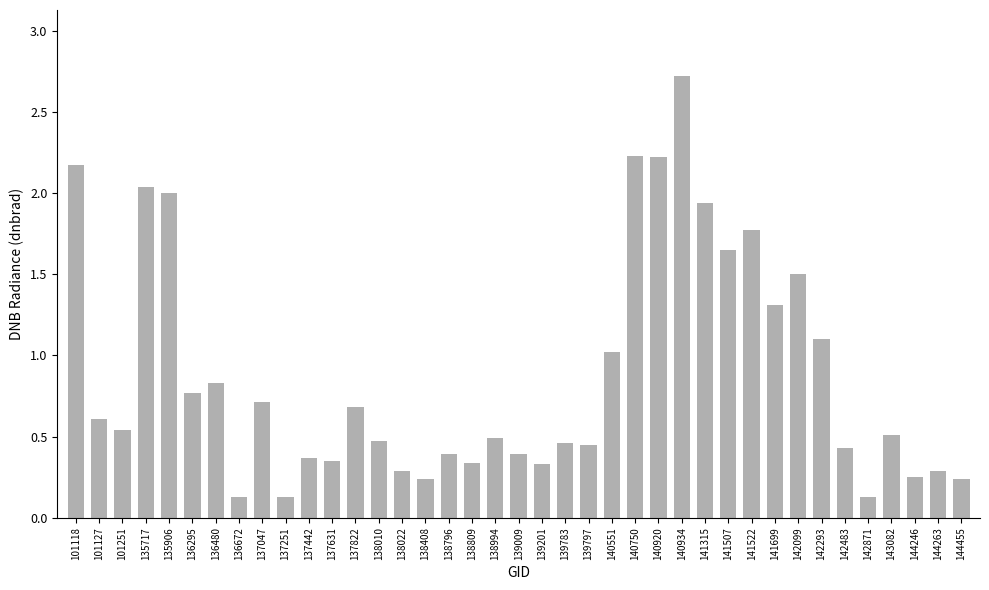

At which category does the chart reach its peak across all series?

140934